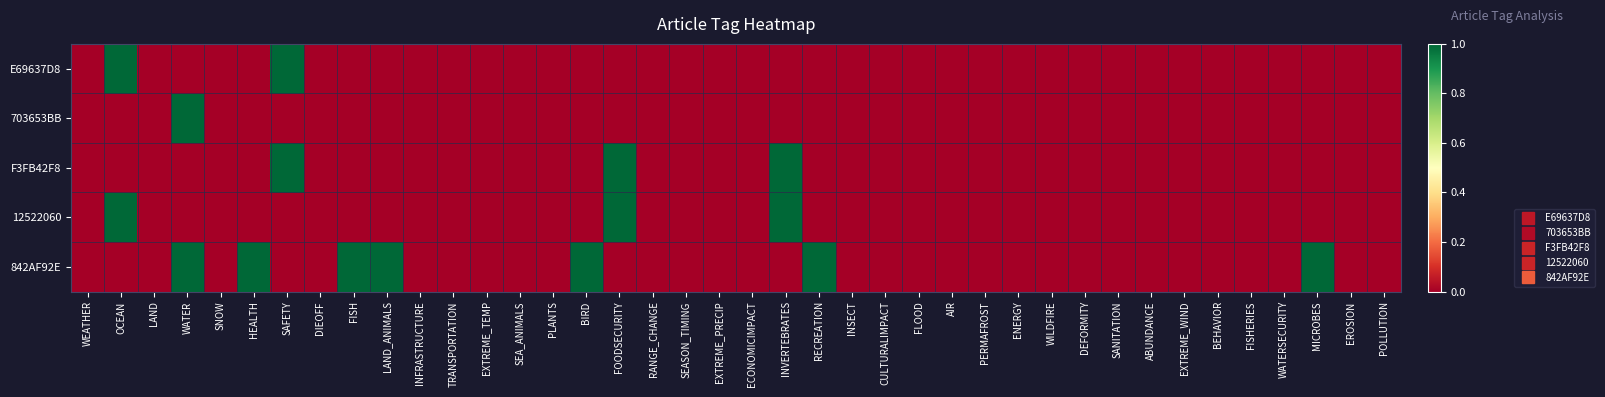

What is the maximum value shown in the chart?

1